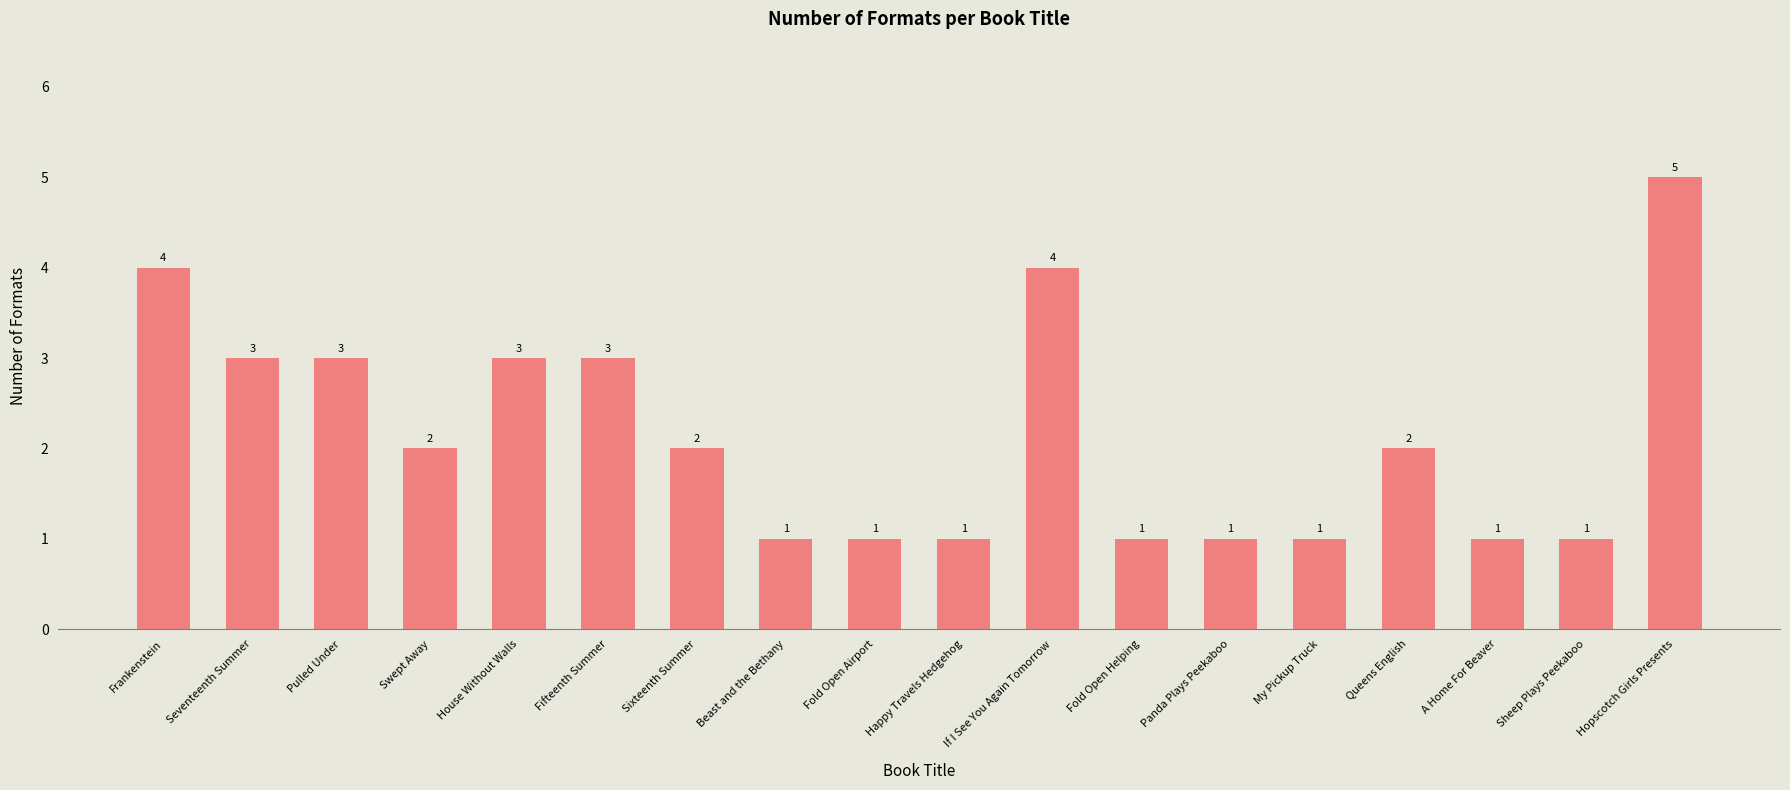

Are the bars grouped side by side (vs. stacked)?

No